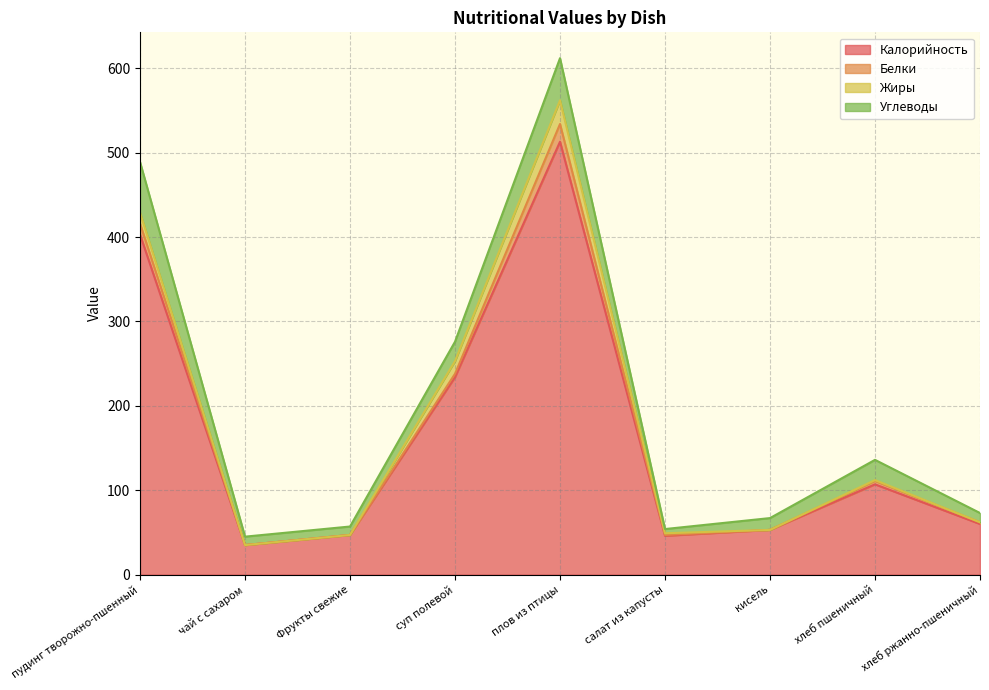

How many interior local valleys does the Белки series have?

1